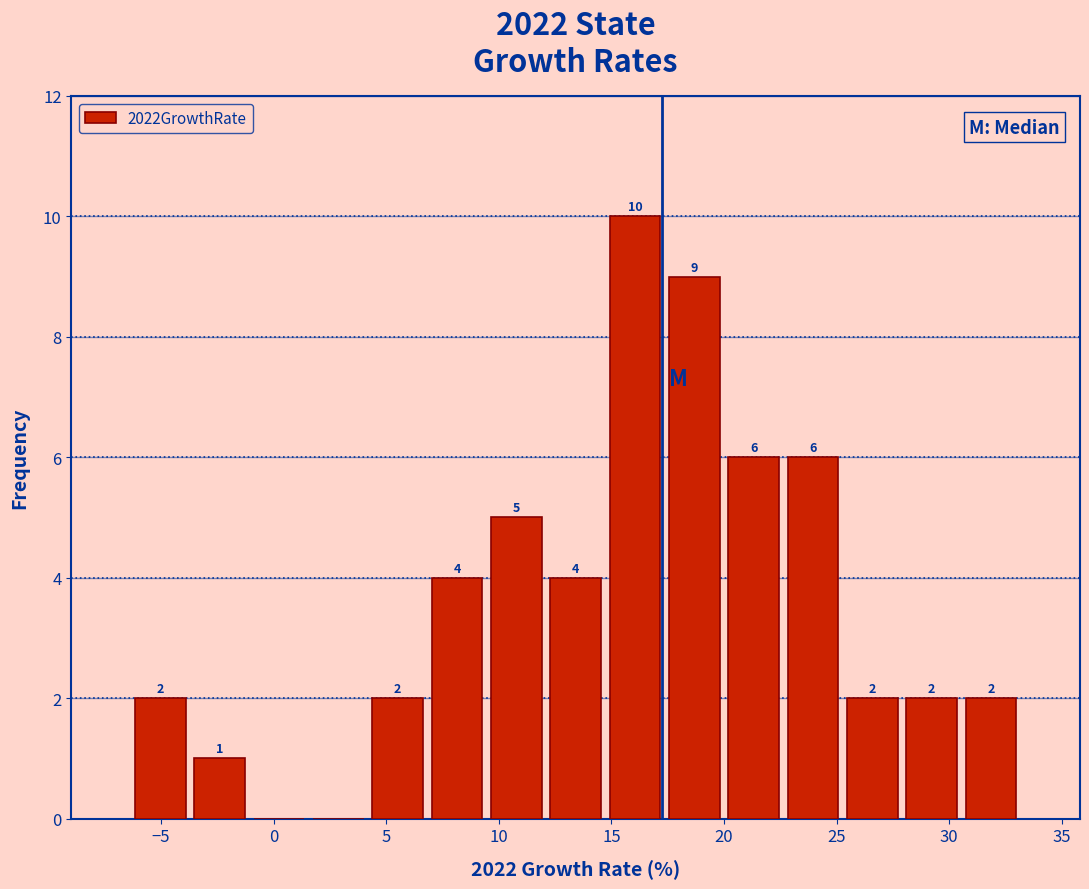

Which range on the x-axis has the tallest bar?

14.5 to 17.5